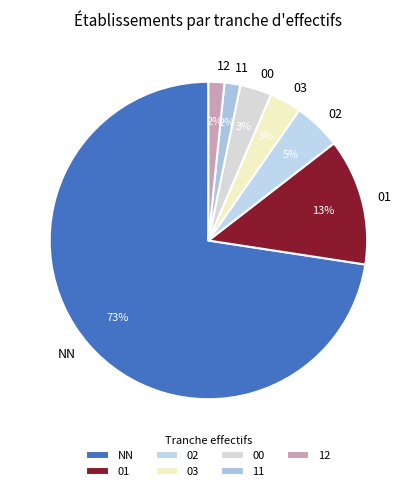

What percentage is the 02 slice, to the nearest percent?

5%